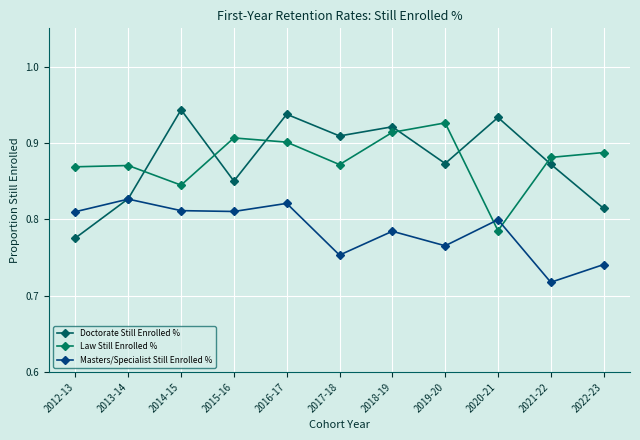

What position from the right is 2015-16?

8